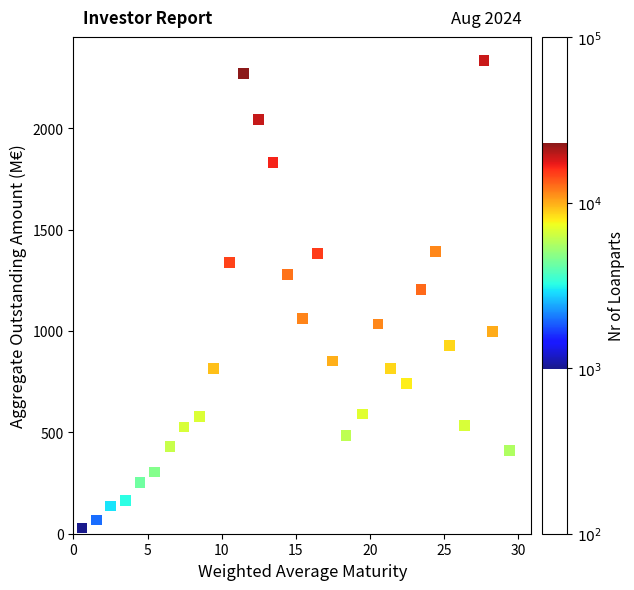

What is the range of X values (max minus min)?

28.9